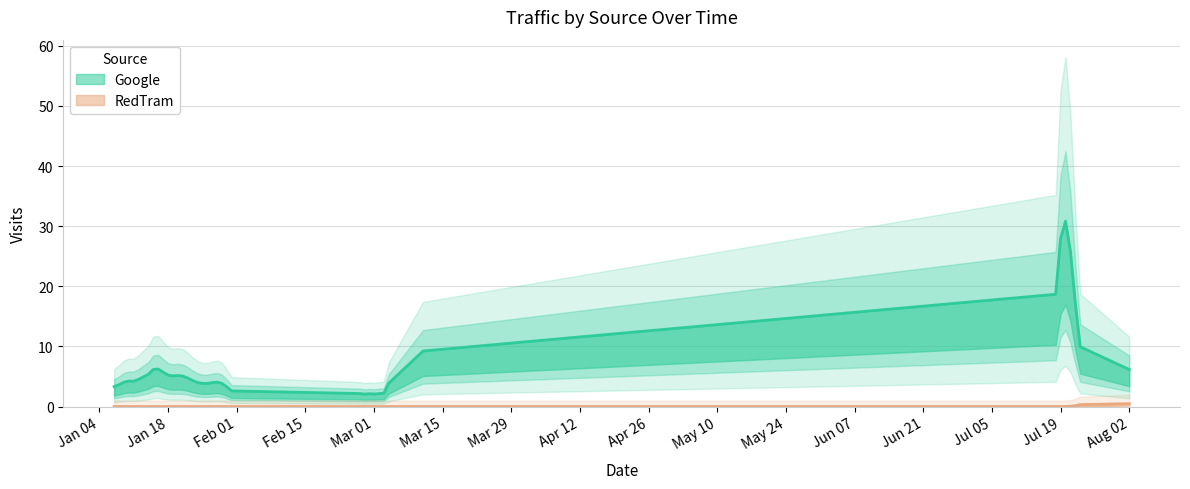

How many interior local peaks does the Google series have?

6